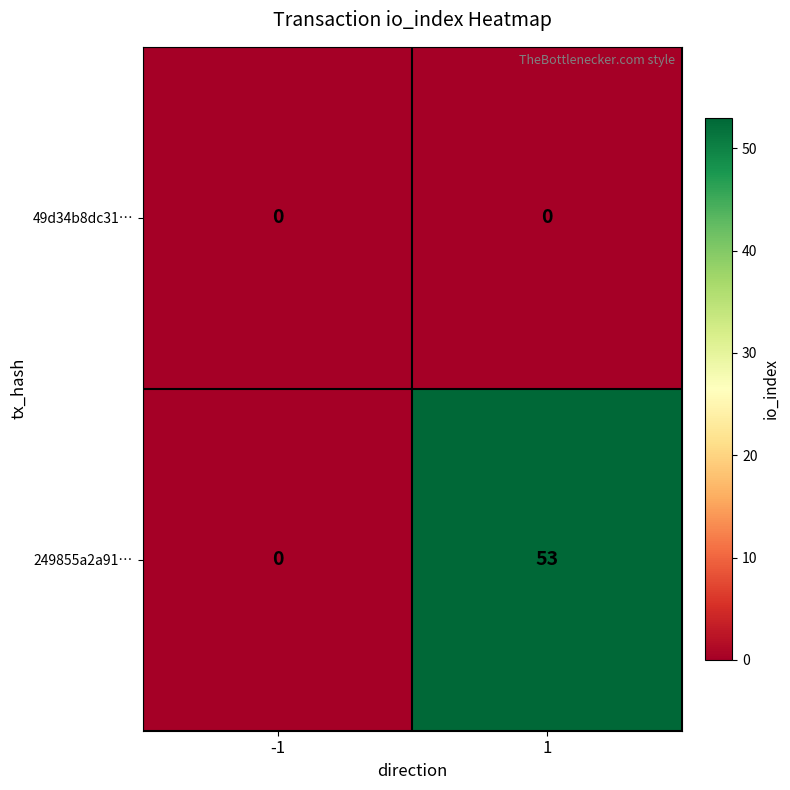

List the series in order of their peak value, lowest first.

49d34b8dc31…, 249855a2a91…